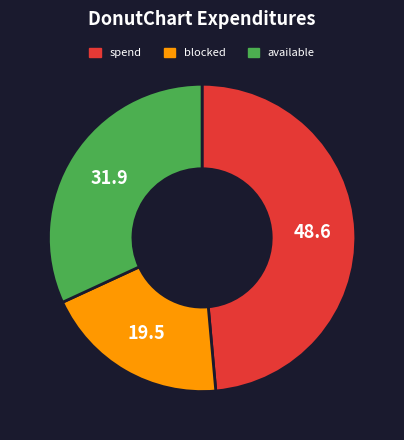

Rank the categories by value from highest to lowest.

spend, available, blocked